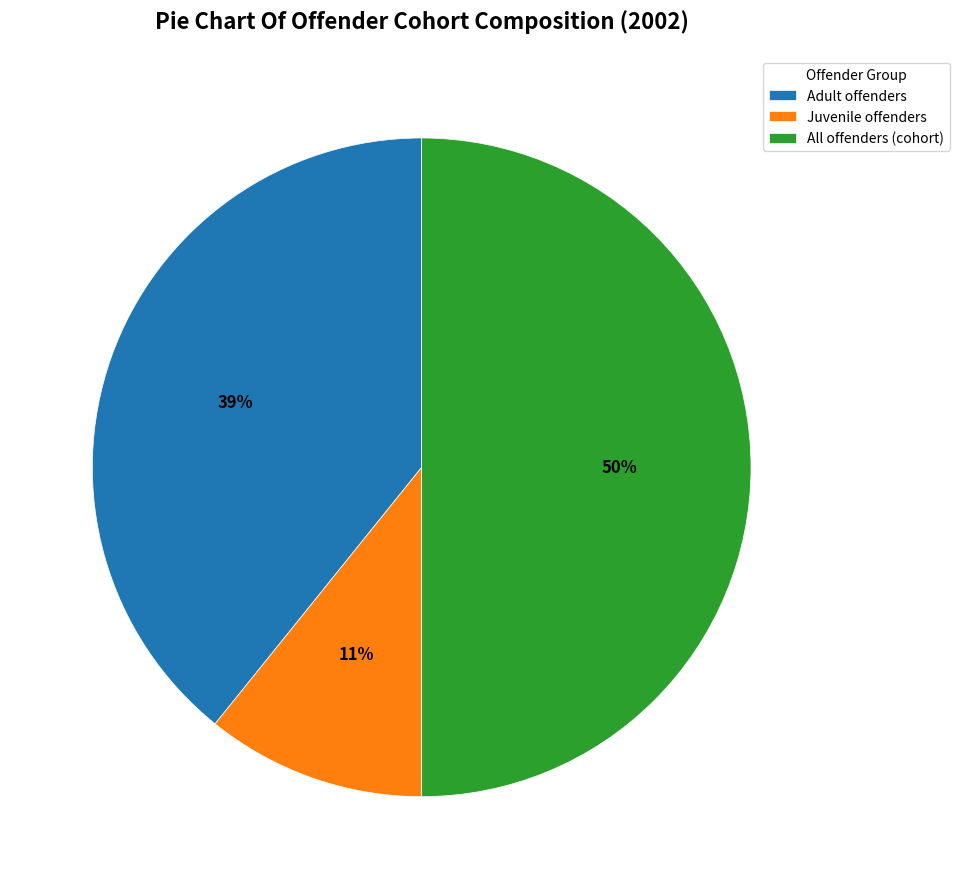

Rank the categories by value from highest to lowest.

All offenders (cohort), Adult offenders, Juvenile offenders